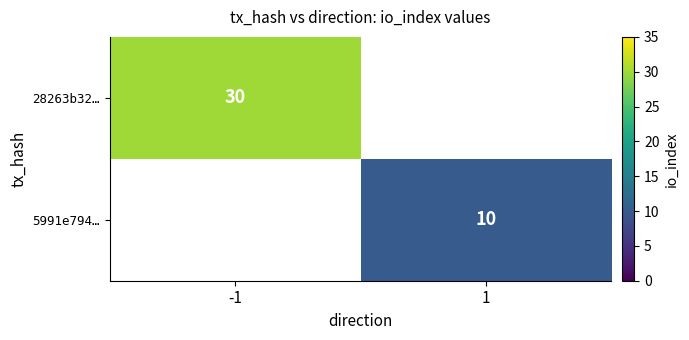

Is the value of 28263b32… at -1 greater than the value of 5991e794… at 1?

Yes